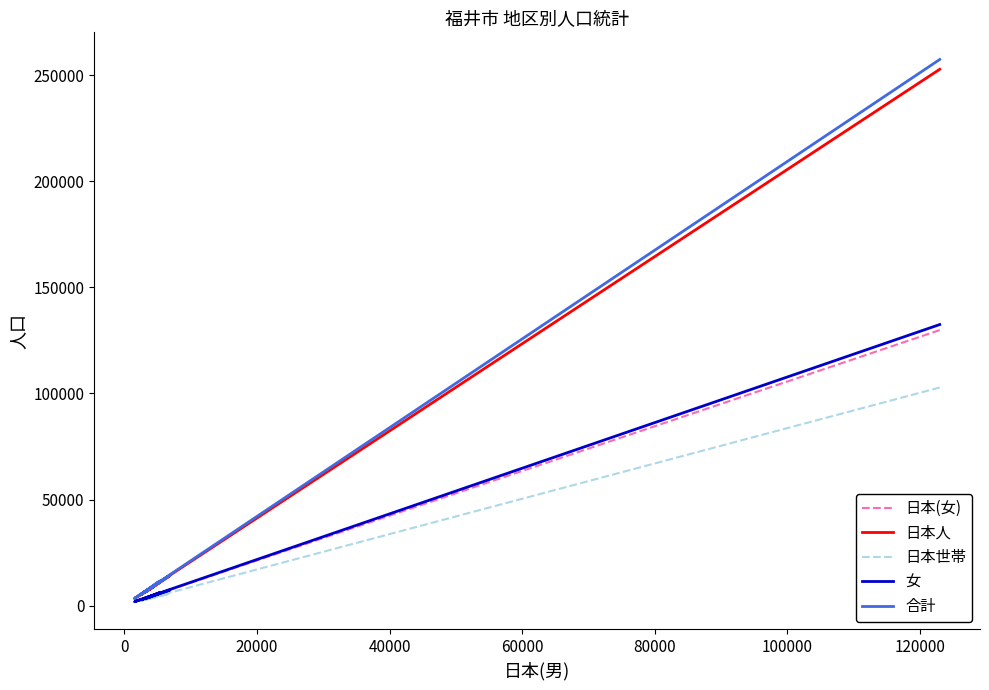

What is the label of the 5th point from the left?

60000